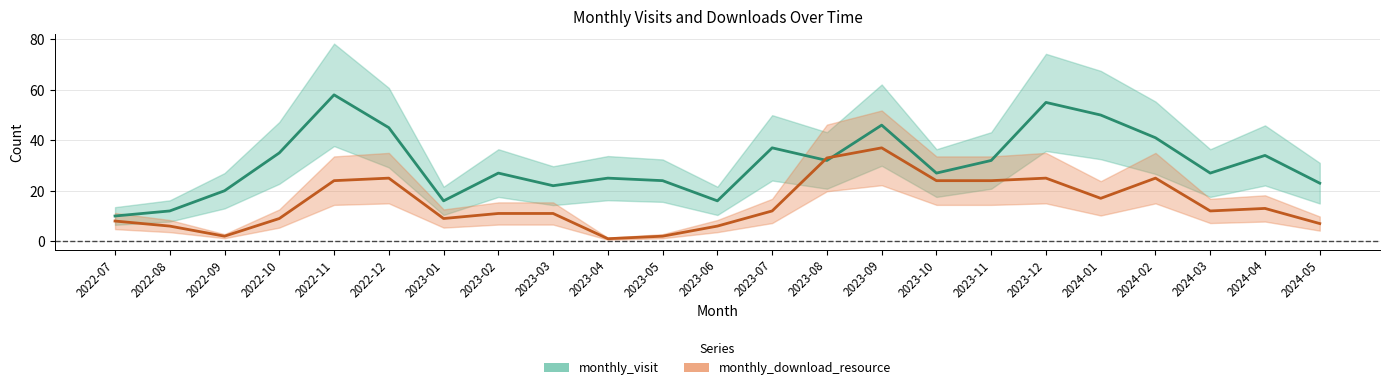

What are all the series names shown in the legend?

monthly_visit, monthly_download_resource